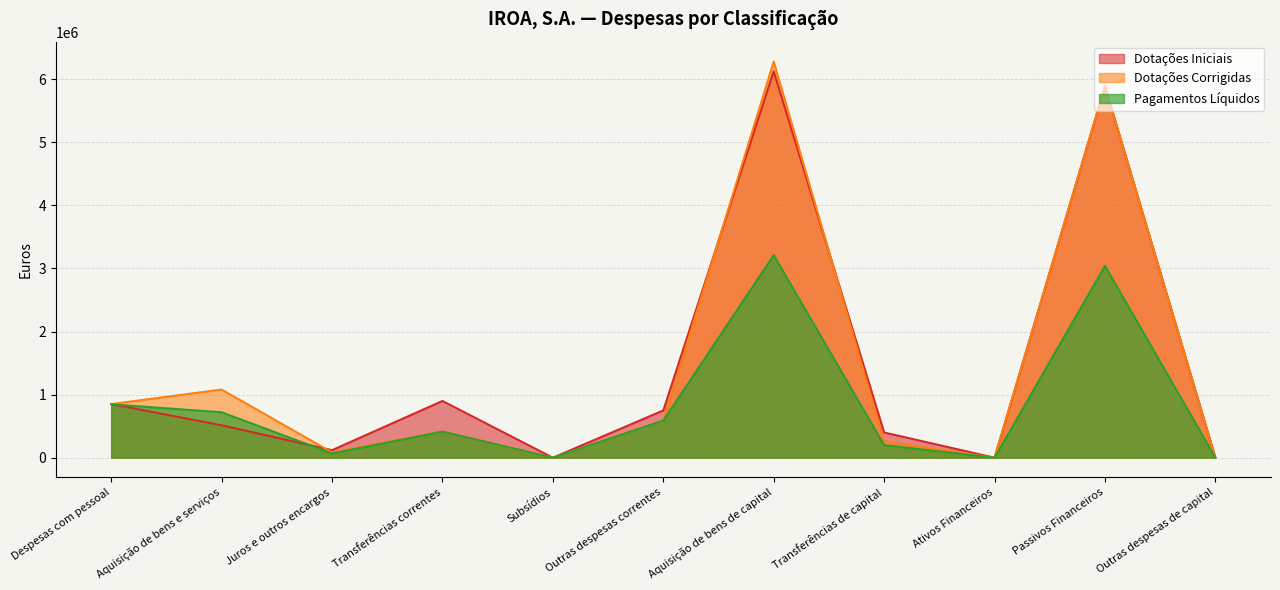

After their last crossing, which series has the higher values: Pagamentos Líquidos or Dotações Iniciais?

Dotações Iniciais